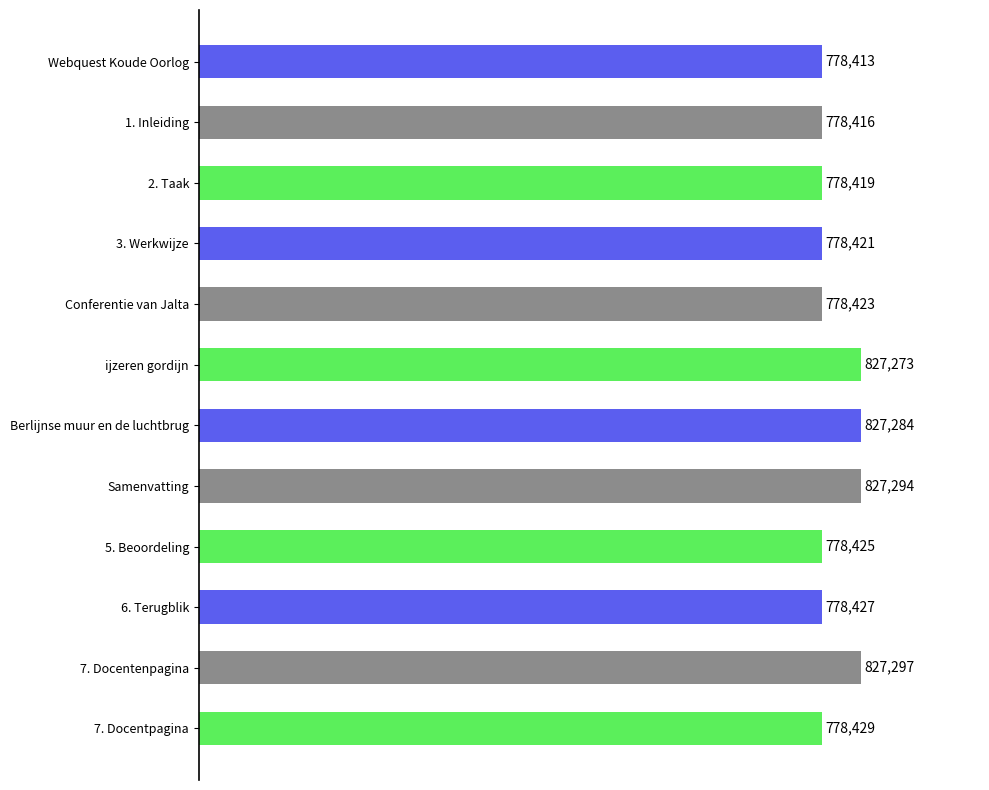

What is the sum of the values at Samenvatting and 5. Beoordeling?

1605719